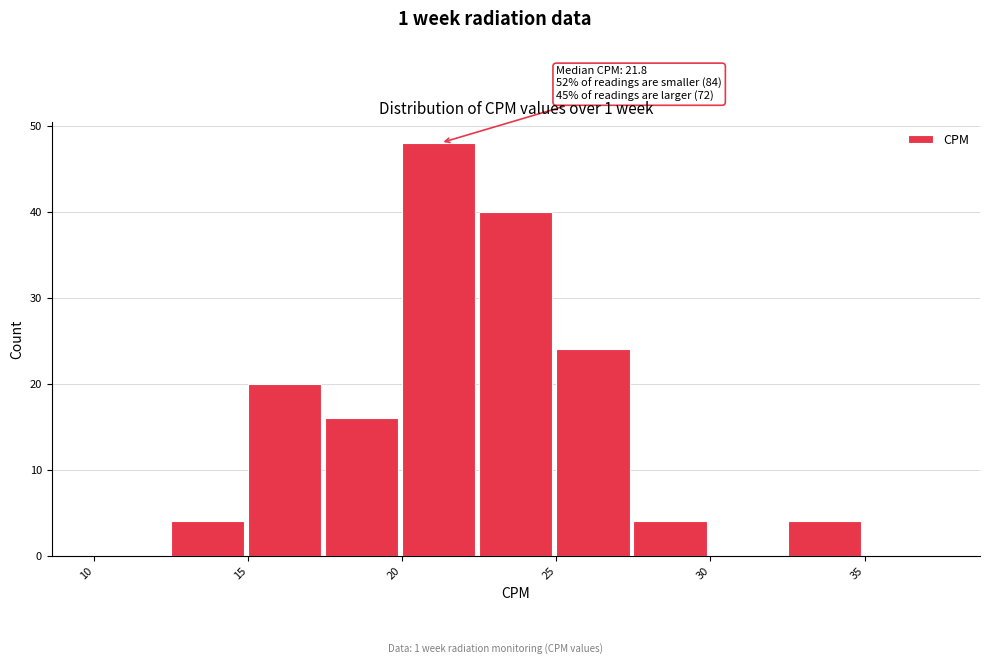

Which range on the x-axis has the tallest bar?

20.0 to 22.5